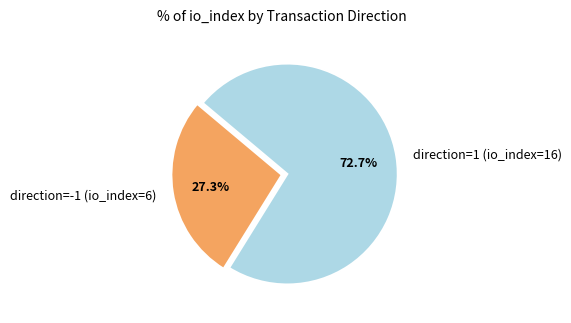

To the nearest percent, what portion does direction=1 (io_index=16) represent?

73%